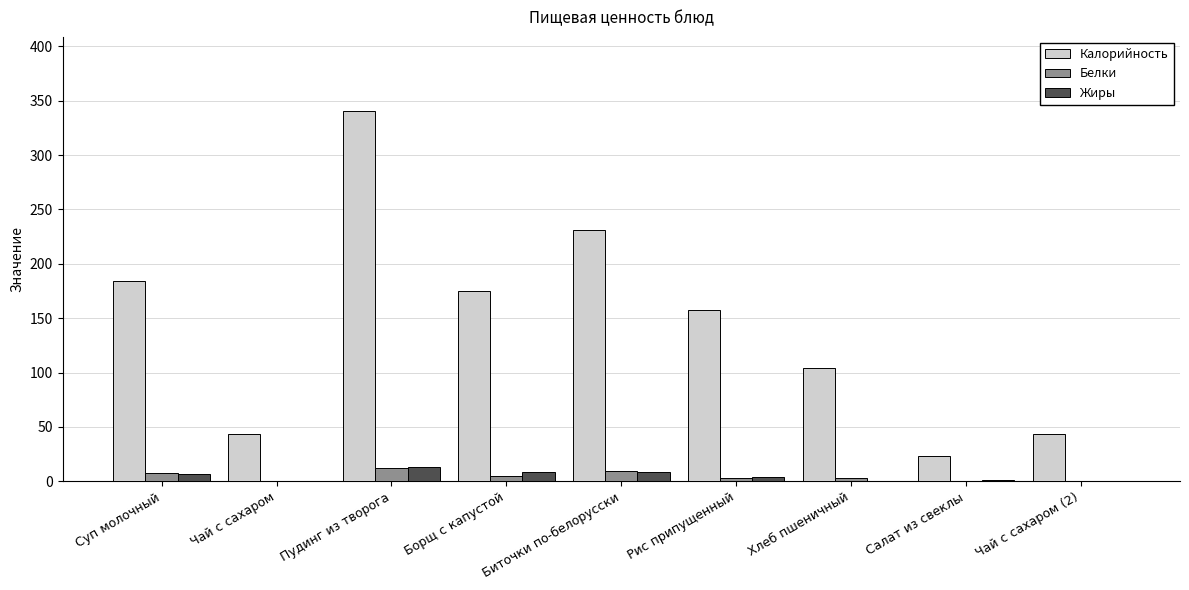

The Белки series shows 3.0 at Хлеб пшеничный. True or false?

True